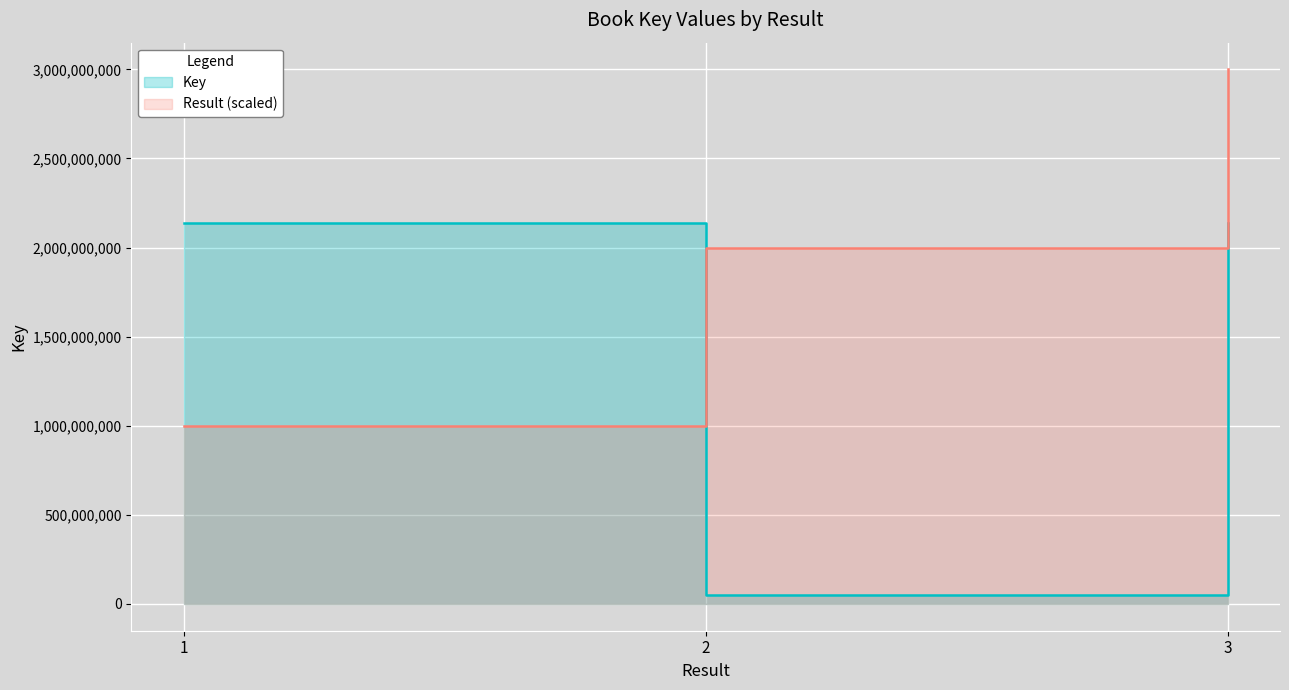

Reading right to left, extract all data points from this chart.

Result: 3=3000000000	2=2000000000	1=1000000000
Key: 3=2137691587	2=49989114	1=2137657411